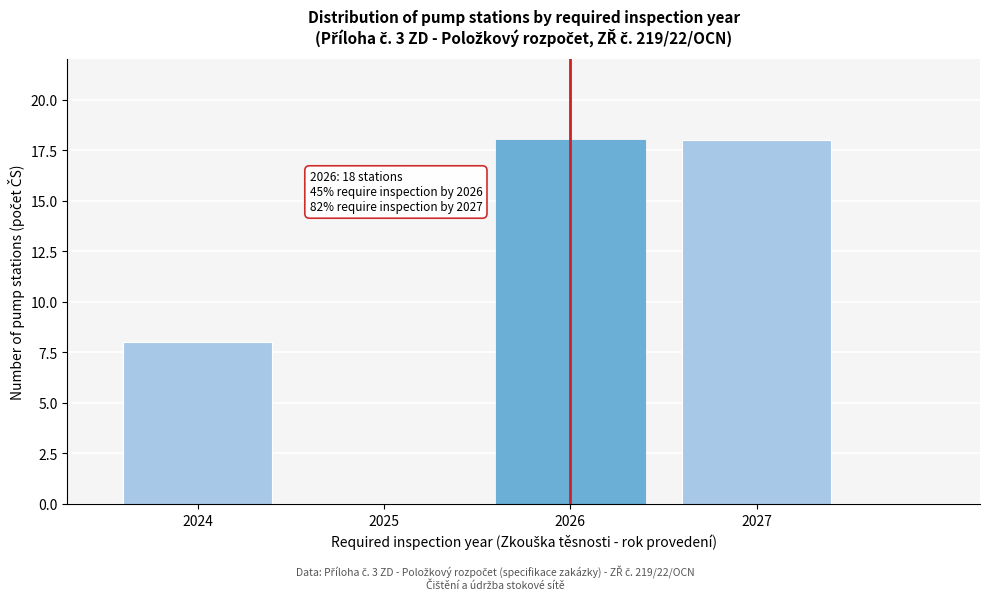

Reading left to right, transcribe all the data shown in this chart.

2024=8	2025=0	2026=18	2027=18